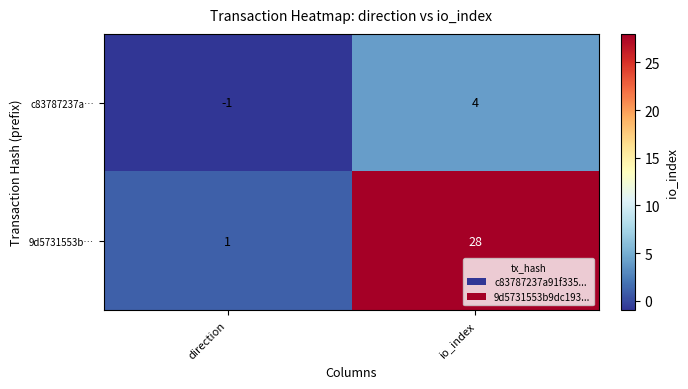

List the series in order of their peak value, highest first.

9d5731553b…, c83787237a…